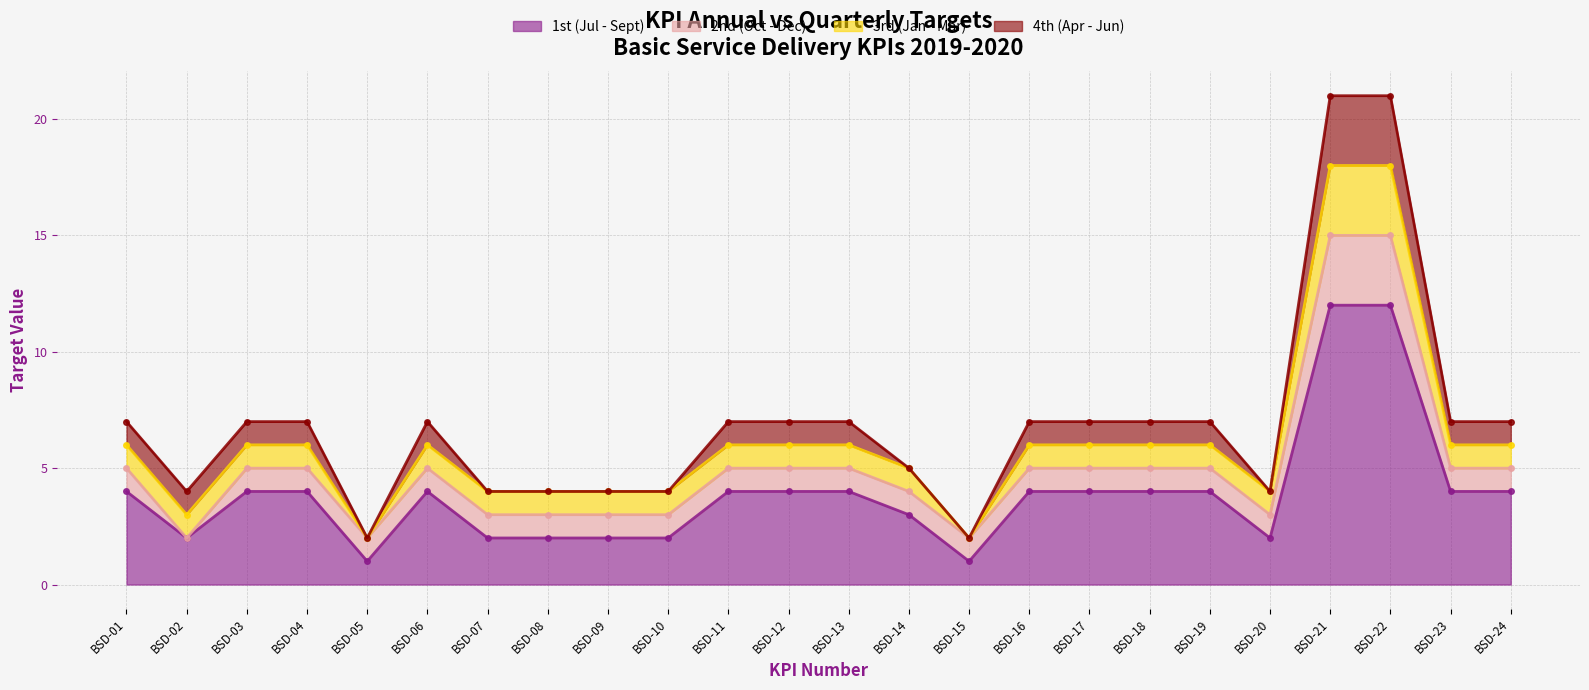

What is the value of the 2nd (Oct - Dec) point at the 23rd from the left?

1